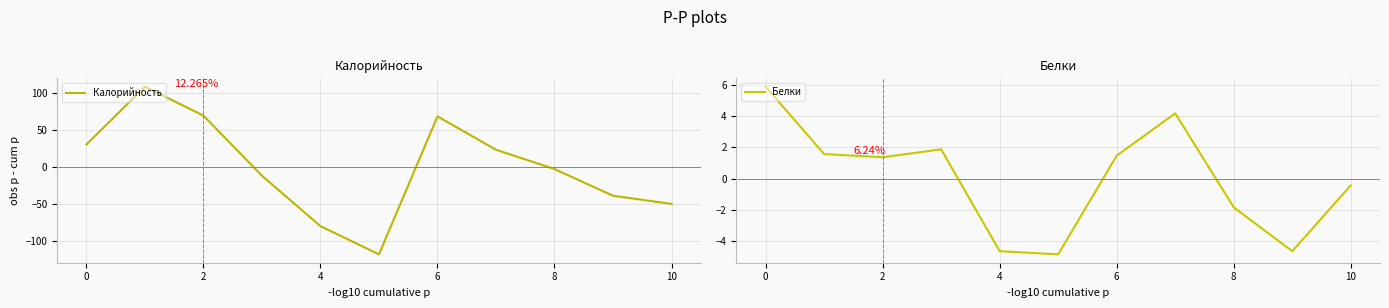

Read the Белки value at 8.

-1.8